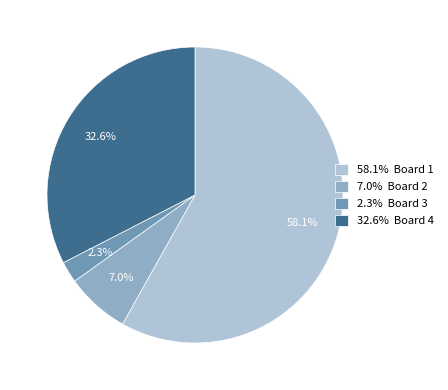

Which slice represents more than half of the pie?

58.1% Board 1